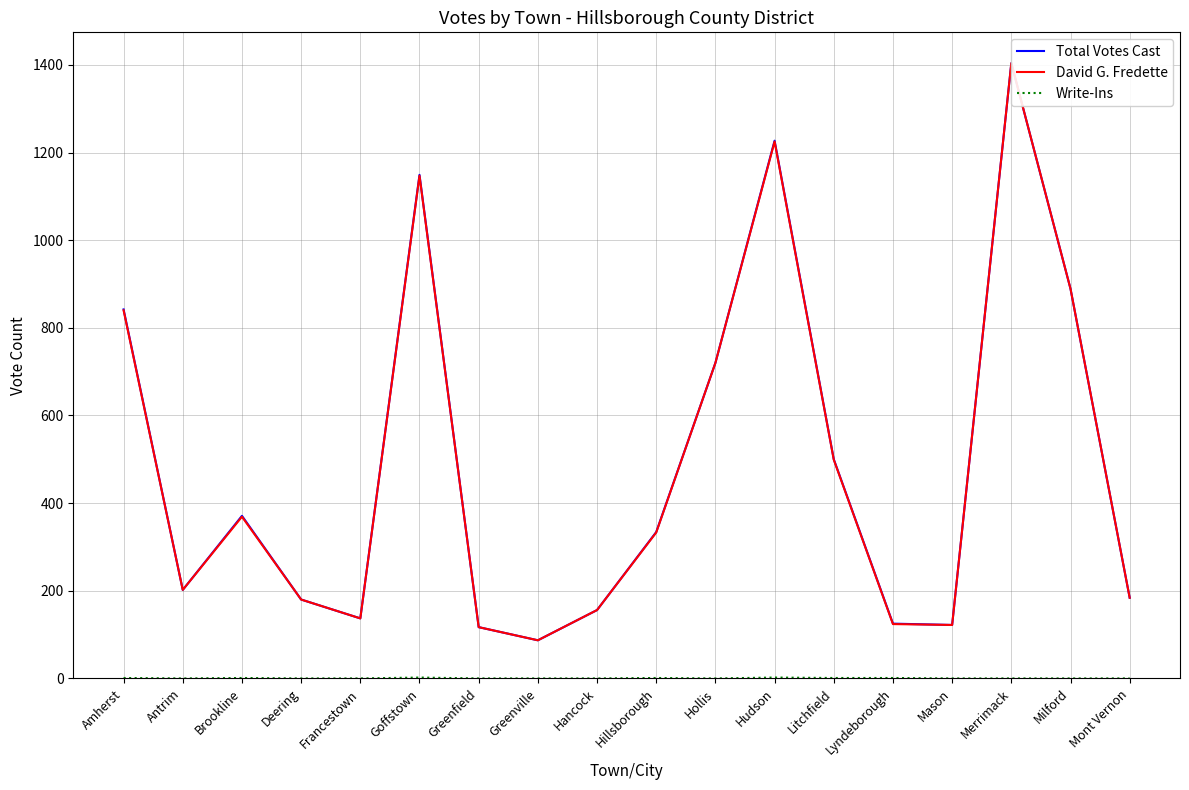

True or false: Total Votes Cast has a value of 1149 at Goffstown.

True